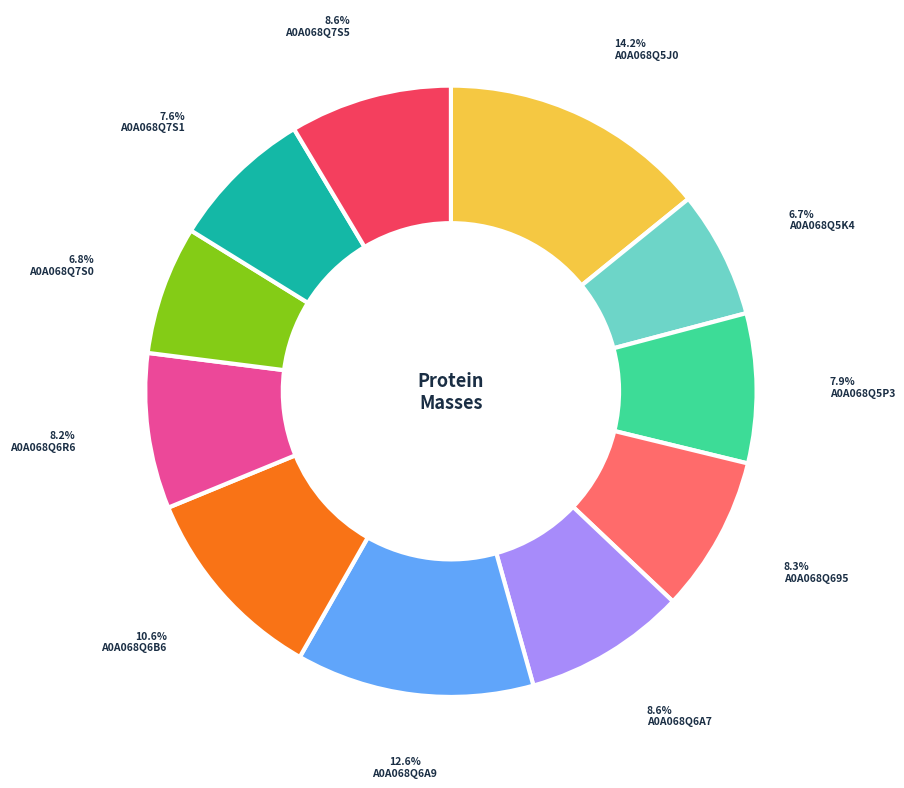

To the nearest percent, what is the combined percentage of A0A068Q6A7 and A0A068Q6B6?

19%